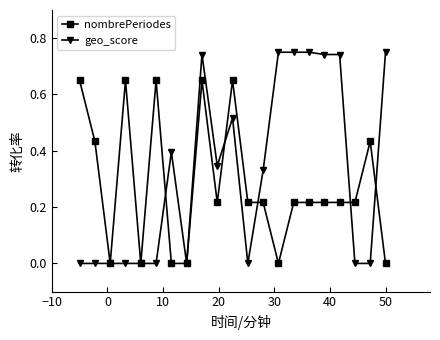

List the series in order of their overall mean, highest first.

geo_score, nombrePeriodes